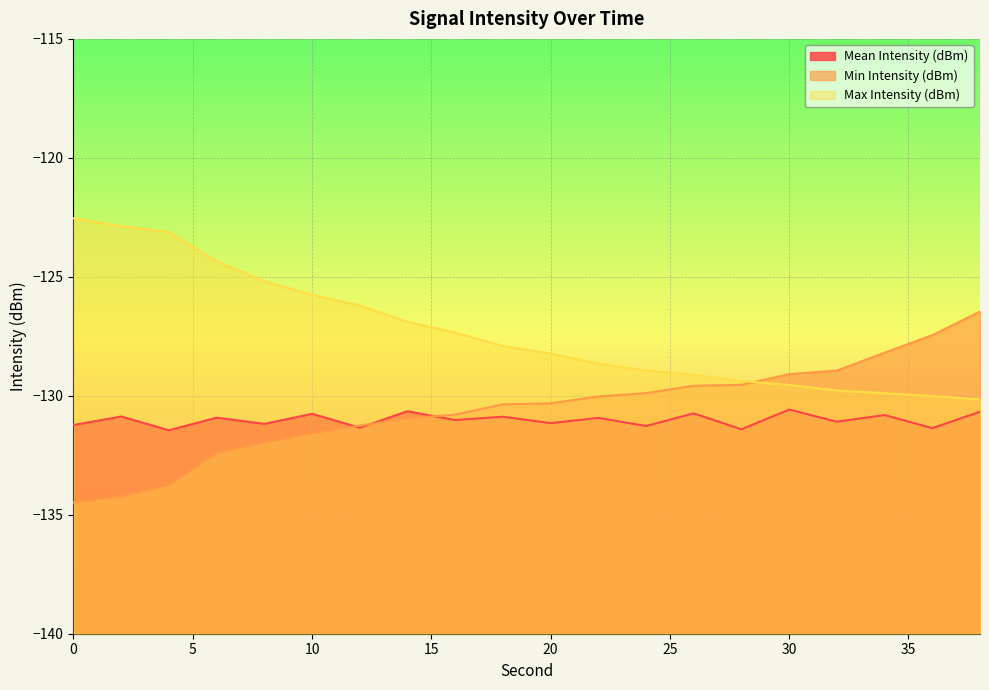

Does the chart display data point markers on the line(s)?

No